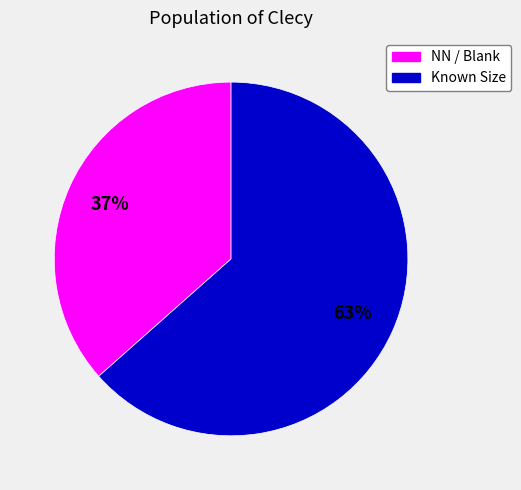

How many segments does this pie chart have?

2